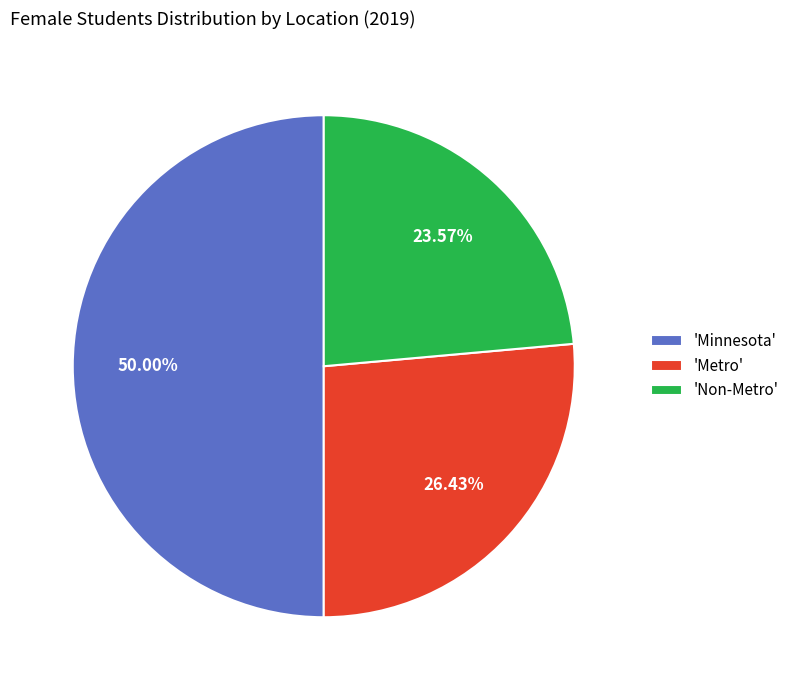

Which slice is the largest?

'Minnesota'